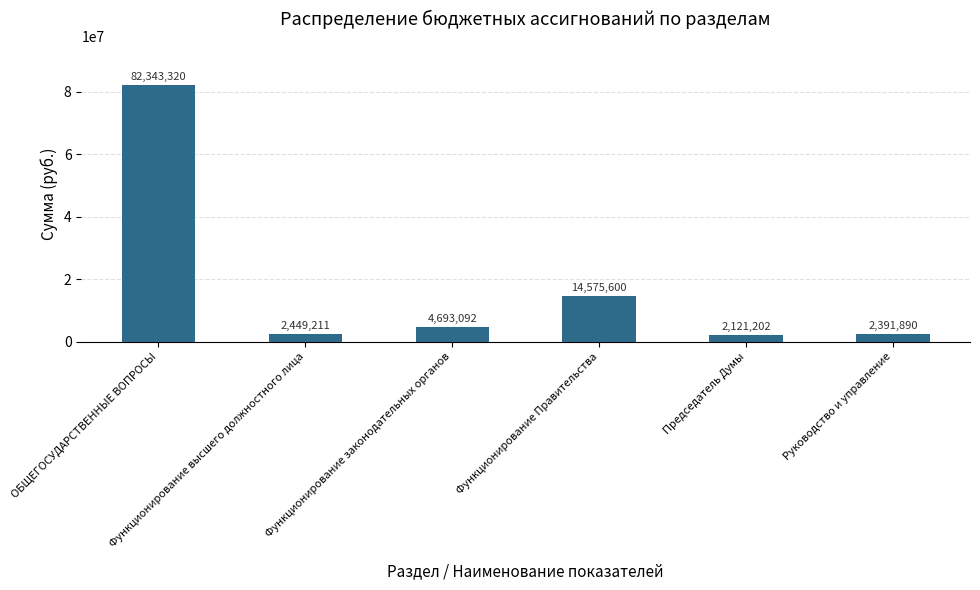

What is the change in value from Функционирование Правительства to Председатель Думы?

-12454398.0